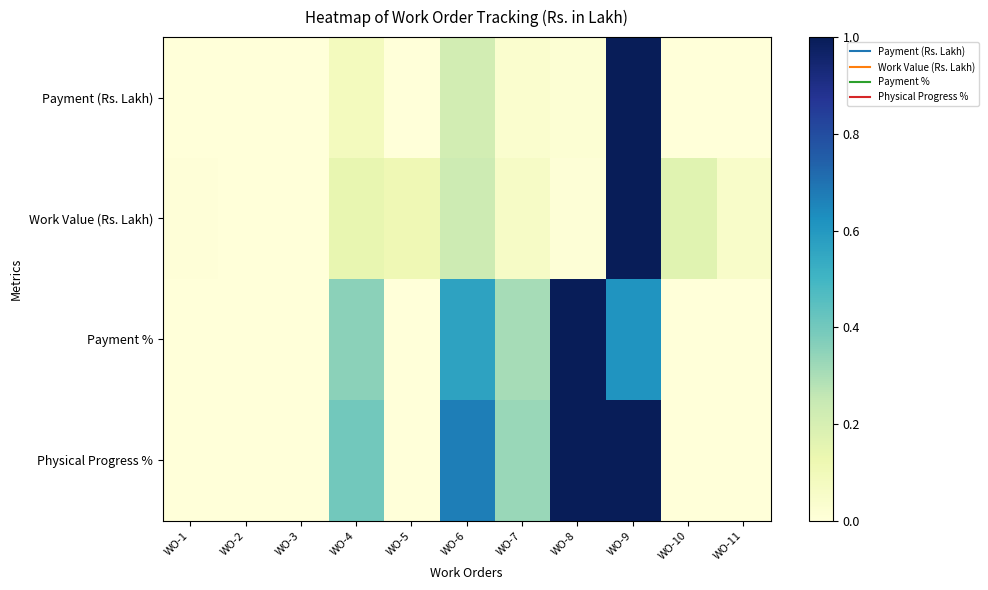

Rank the series by their average value, from highest to lowest.

Physical Progress %, Payment %, Work Value (Rs. Lakh), Payment (Rs. Lakh)